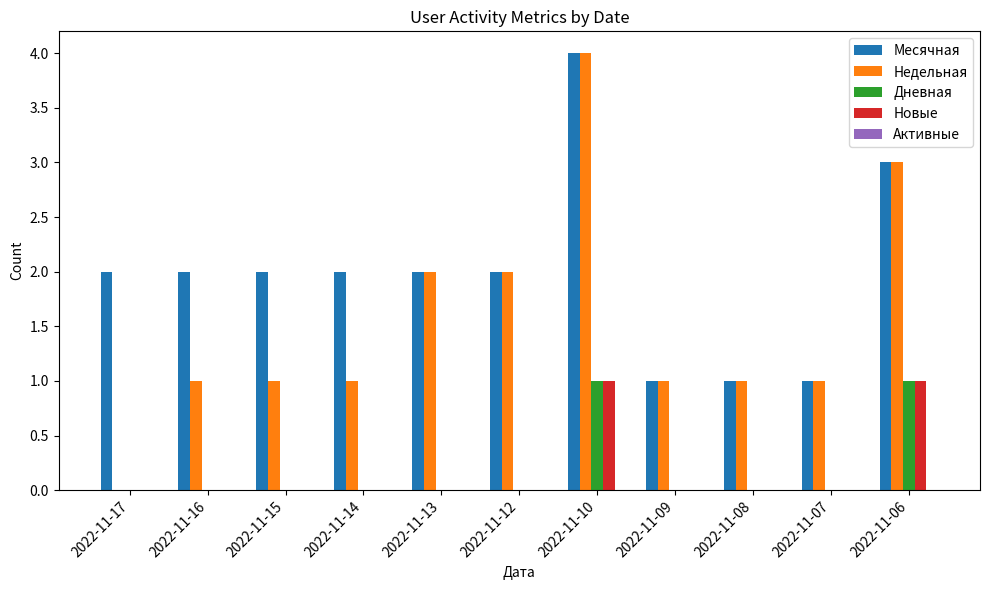

At which category is the sum across all series the highest?

2022-11-10